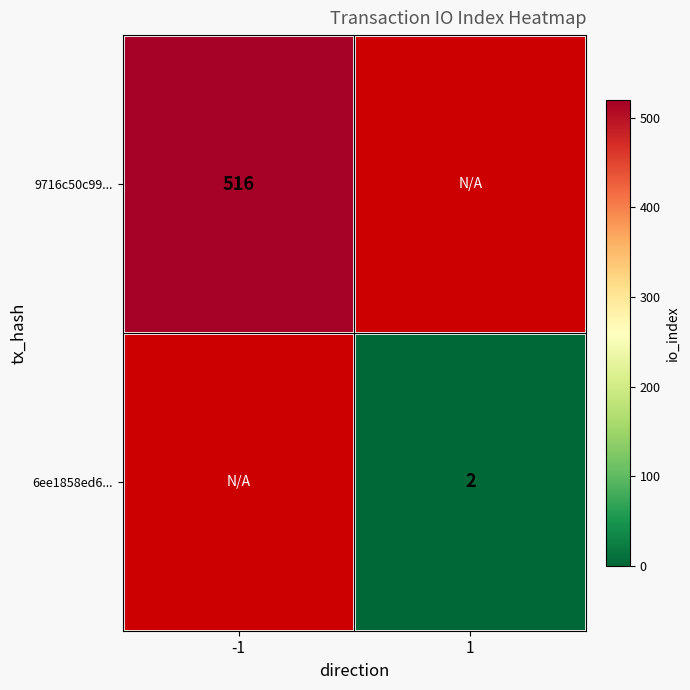

How many distinct data groups are displayed?

2